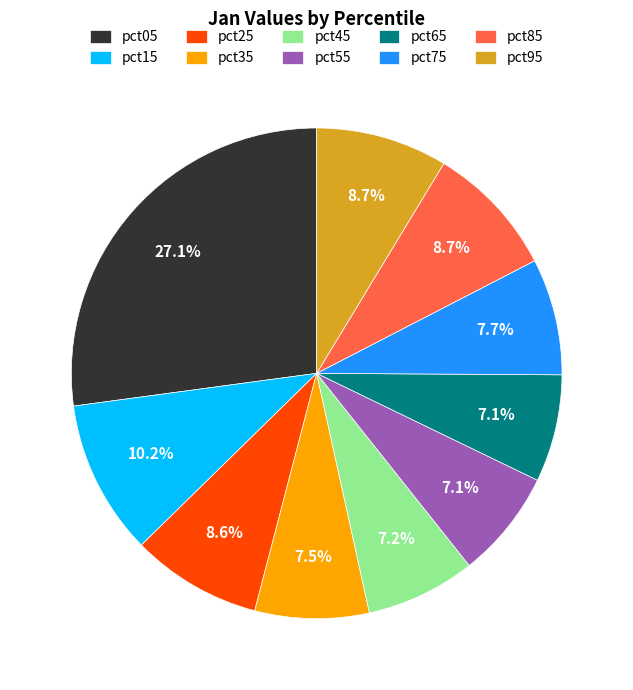

What percentage is NOT represented by pct45?

92.8%